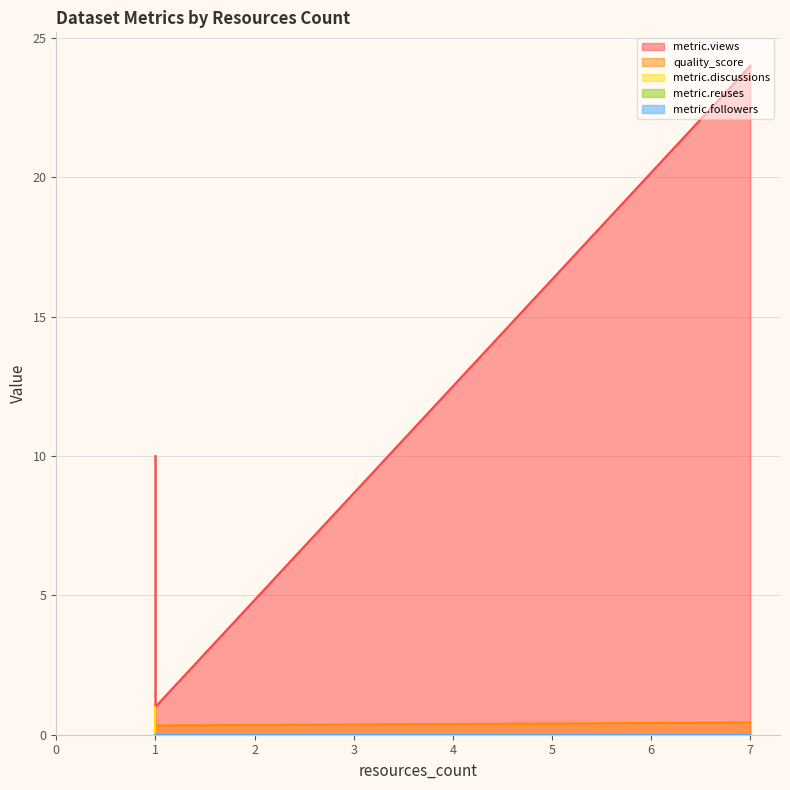

What value does the metric.views series have at 1?

1.0